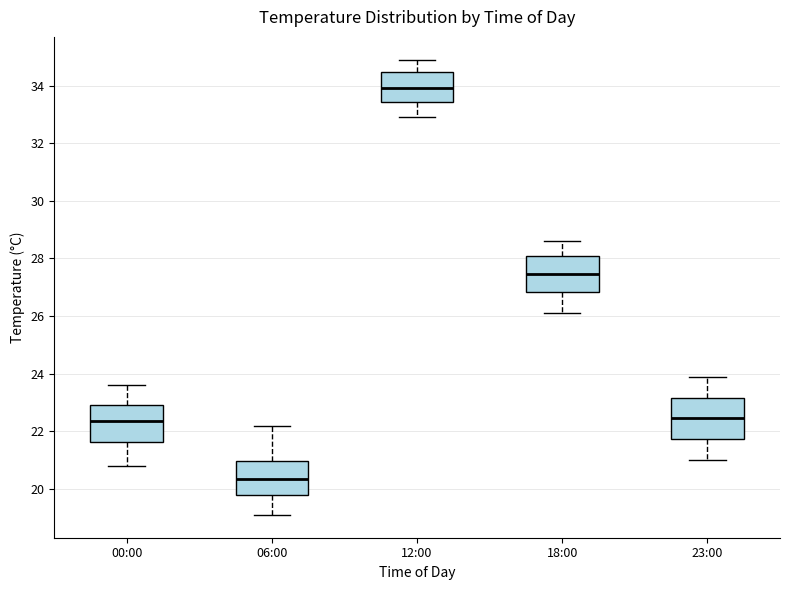

Which box has the highest median line?

12:00